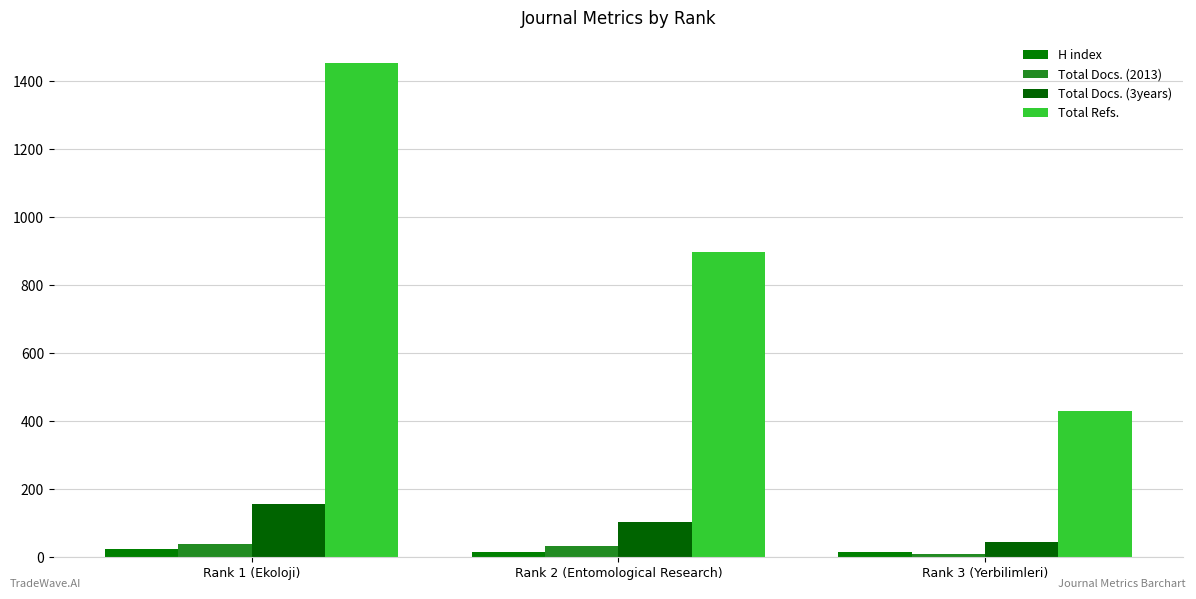

Count the number of categories in the chart.

3